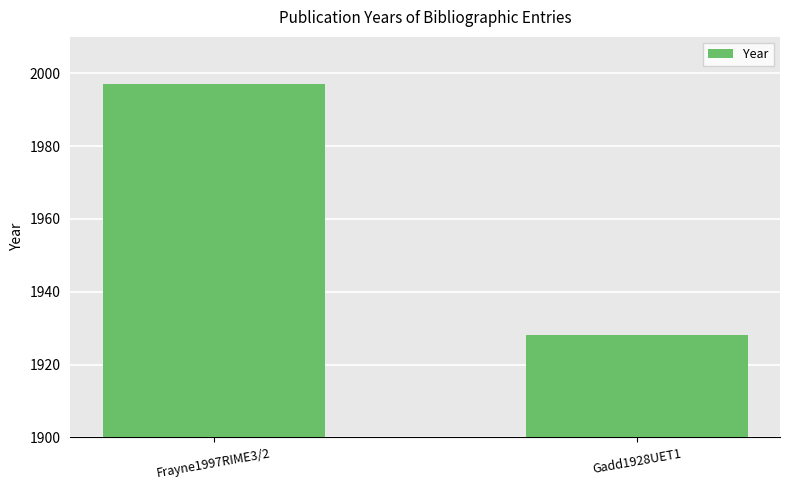

Count the number of data series in this chart.

1